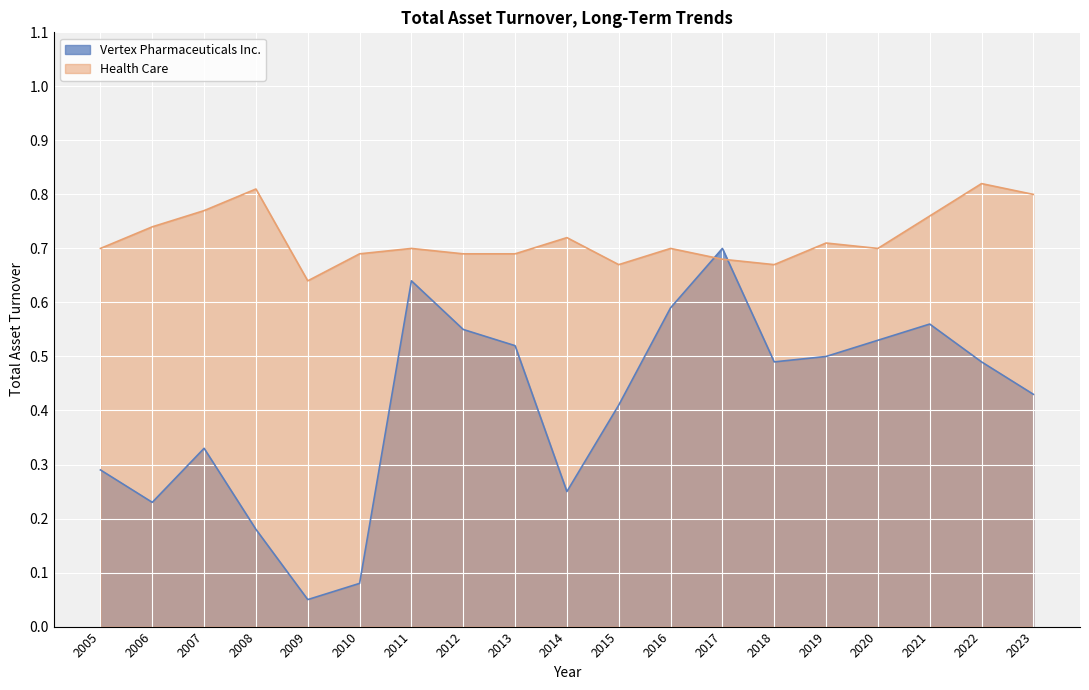

Which series has the largest total across all categories?

Health Care